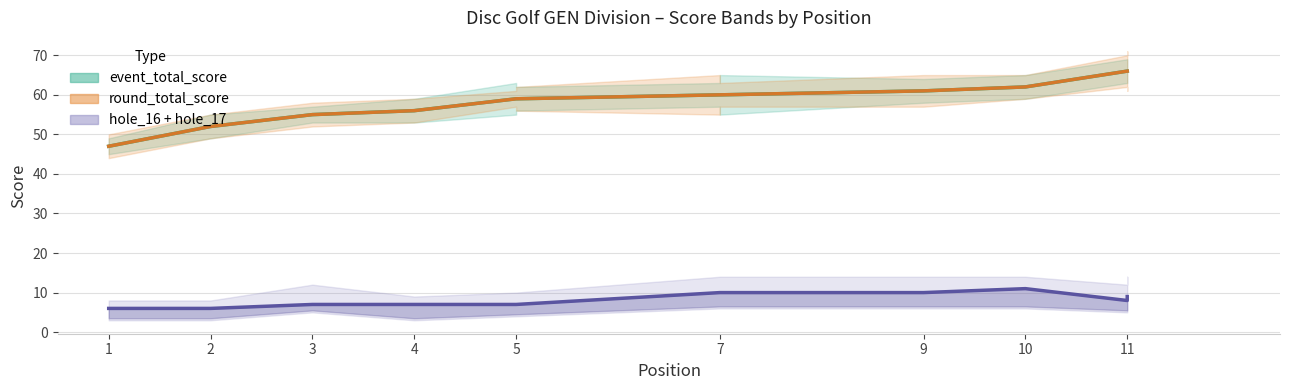

True or false: hole_16 has a value of 7 at 4.

True